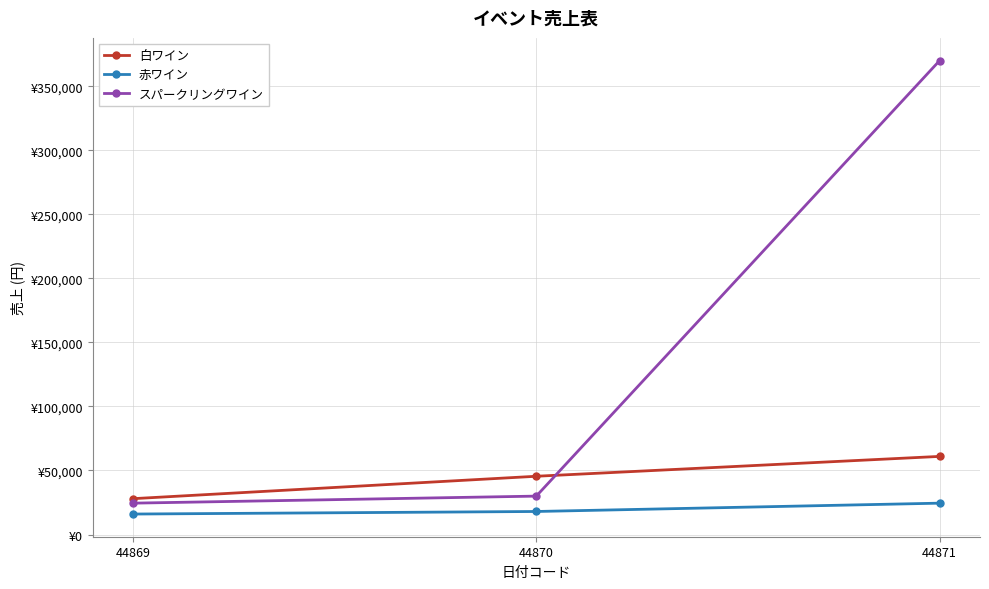

Is this an area chart (filled region under the line)?

No